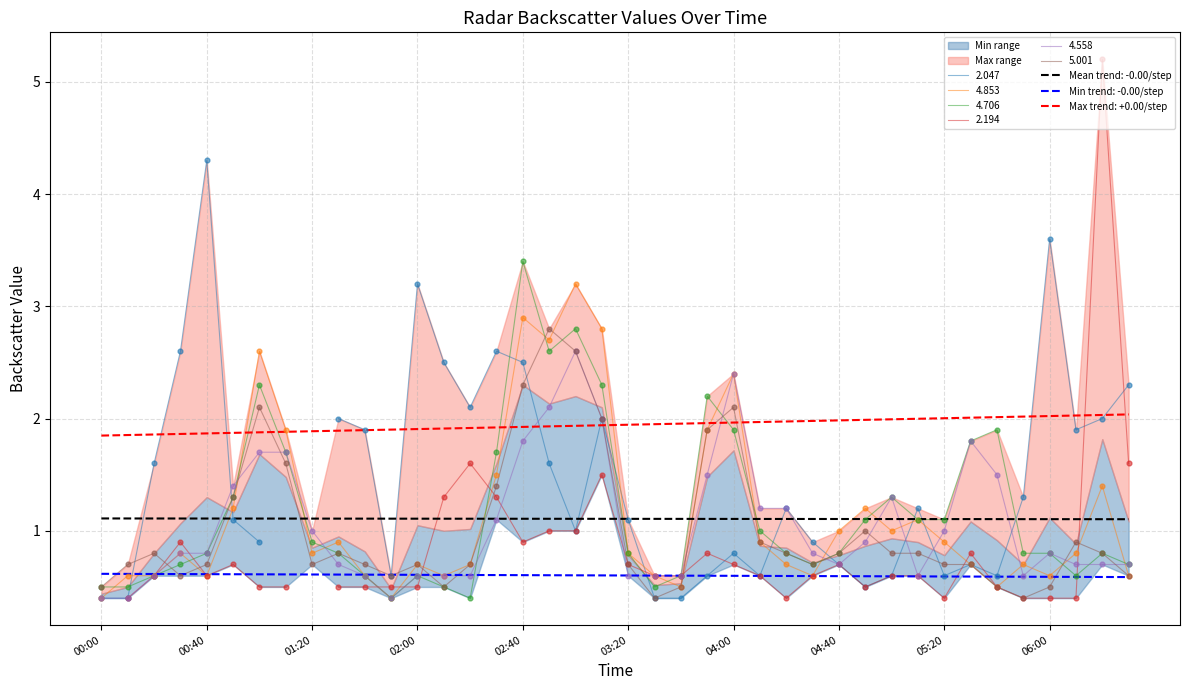

At which category is the sum across all series the highest?

2002/07/01 03:00